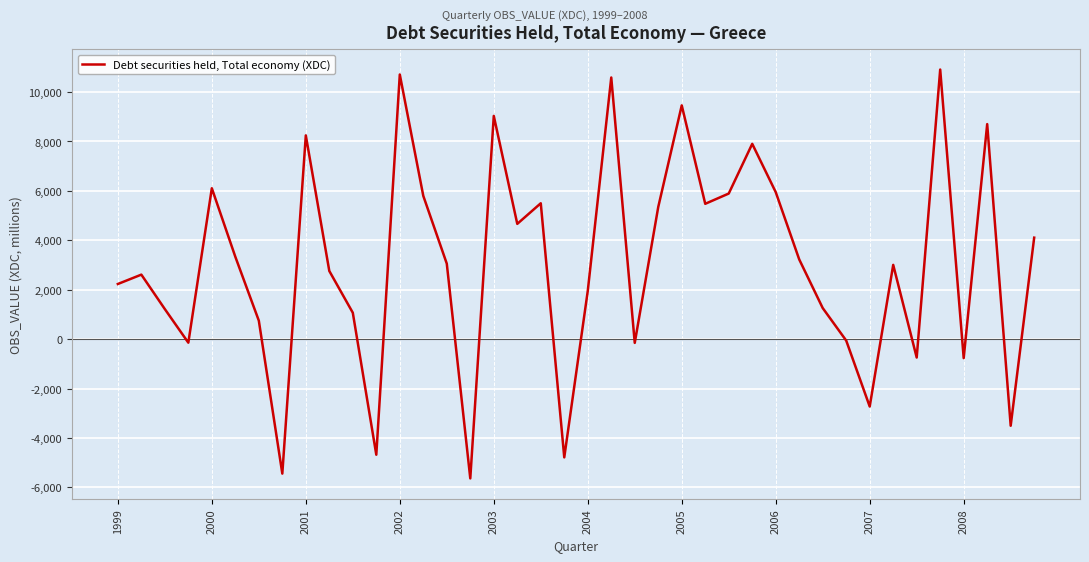

What is the smallest value displayed?

-5636.5